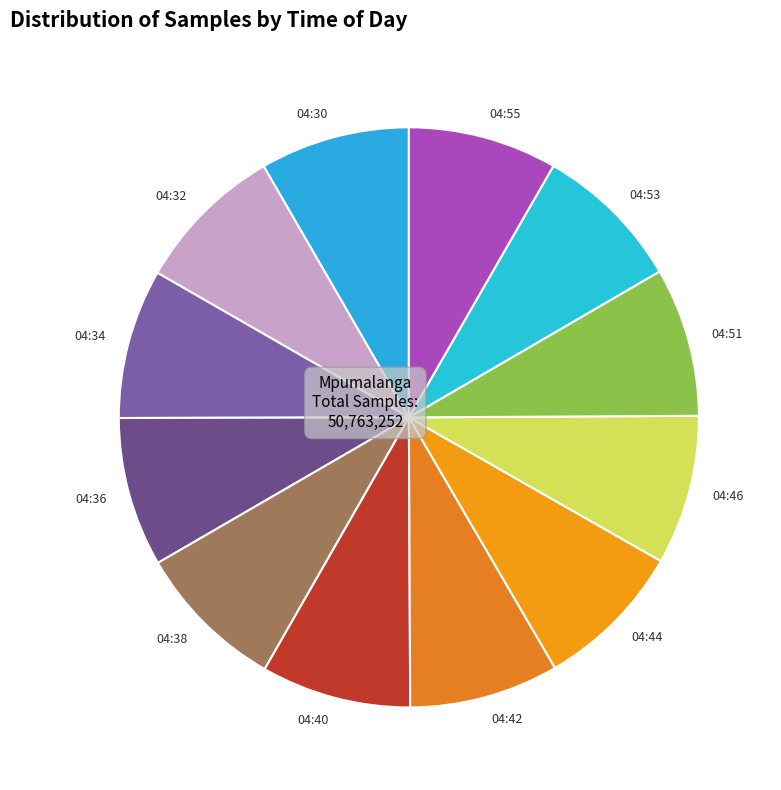

Is the sum of 04:38 and 04:51 greater than half?

No